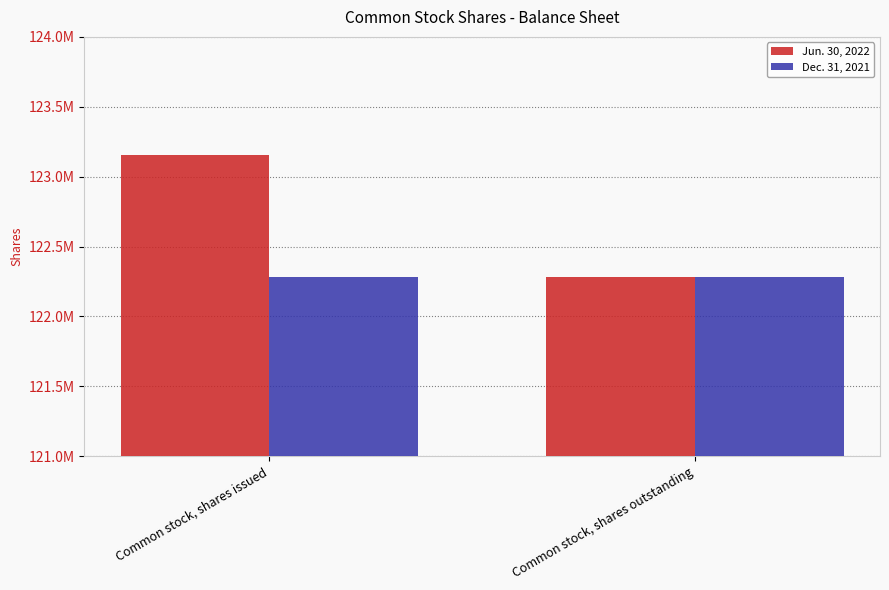

Does the chart contain stacked bars?

No